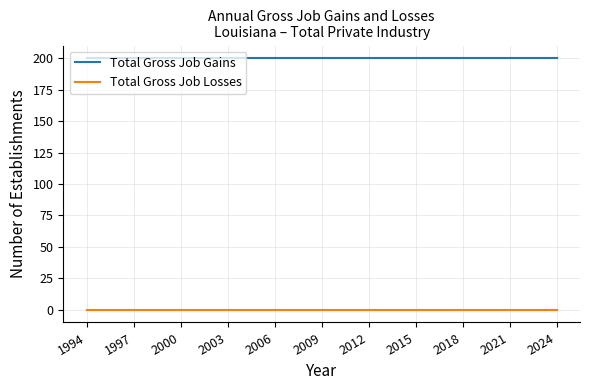

Is this an area chart (filled region under the line)?

No